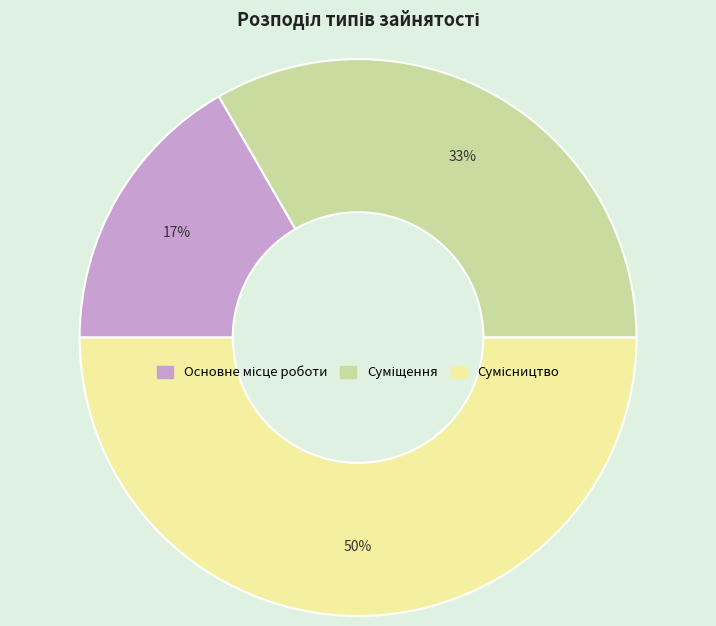

To the nearest percent, what is the average slice percentage?

33%